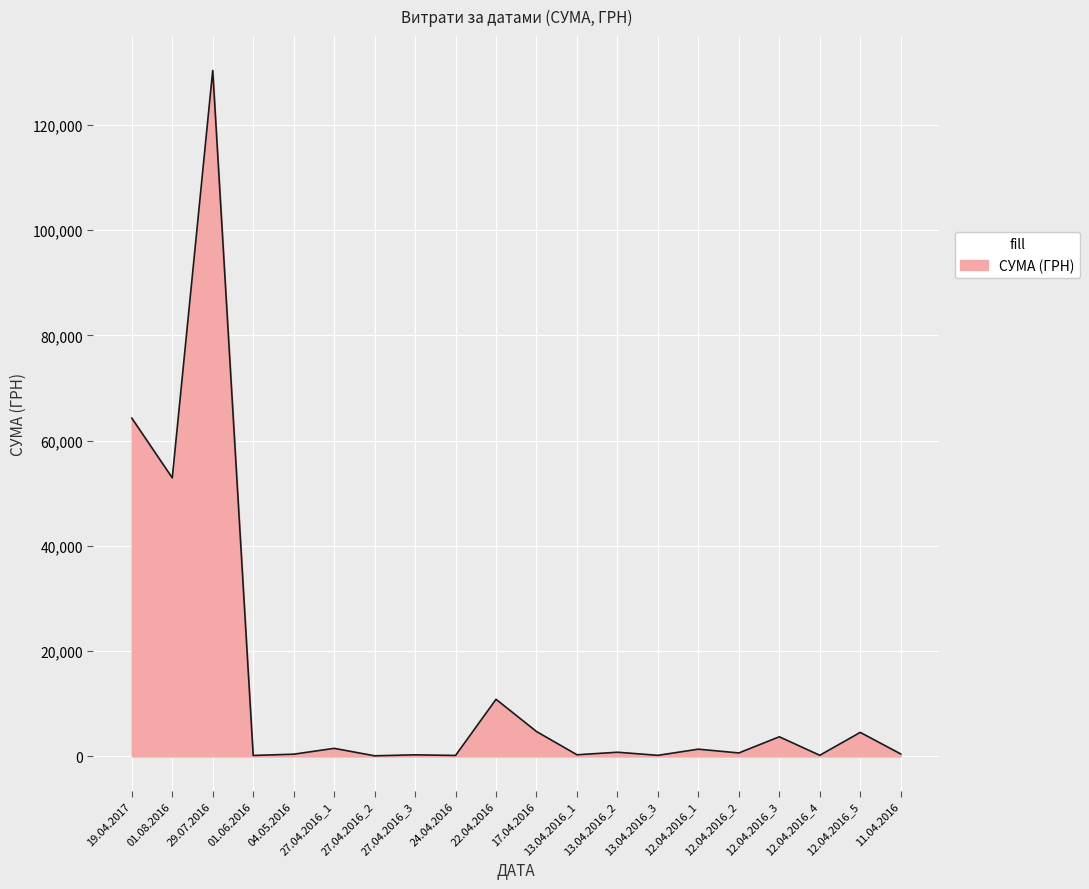

What value does the data have at 04.05.2016?

420.0